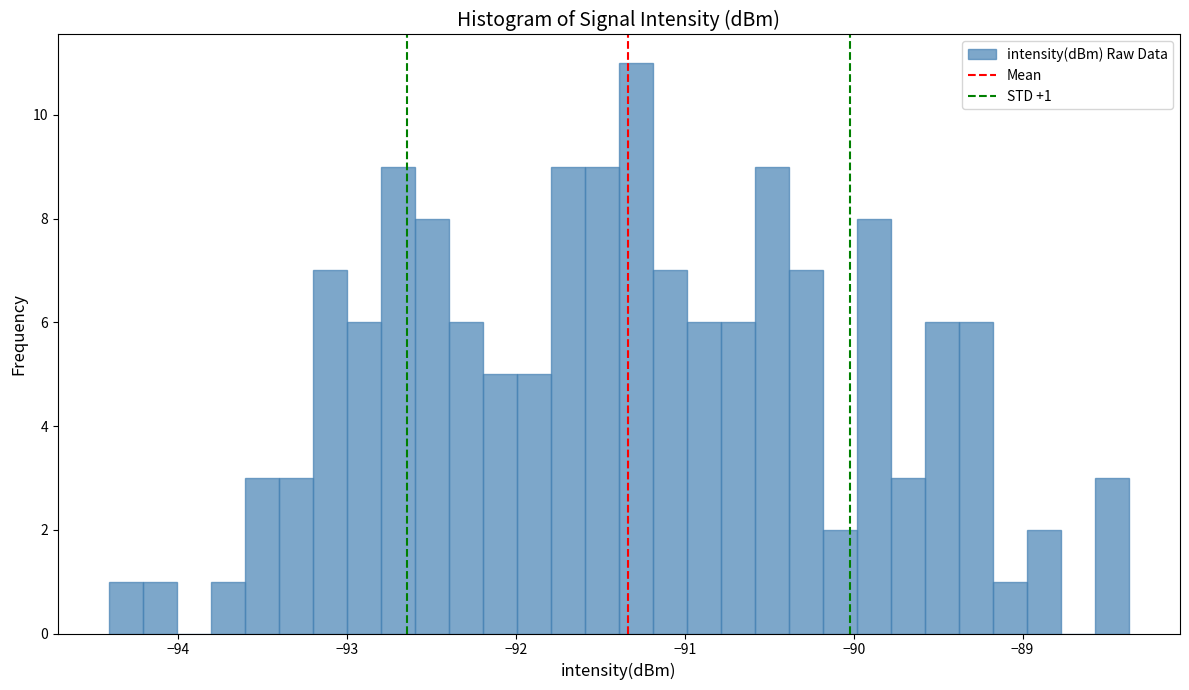

Around what value on the x-axis is the tallest bar? Give the approximate position of its centre, as read against the axis.

-91.3